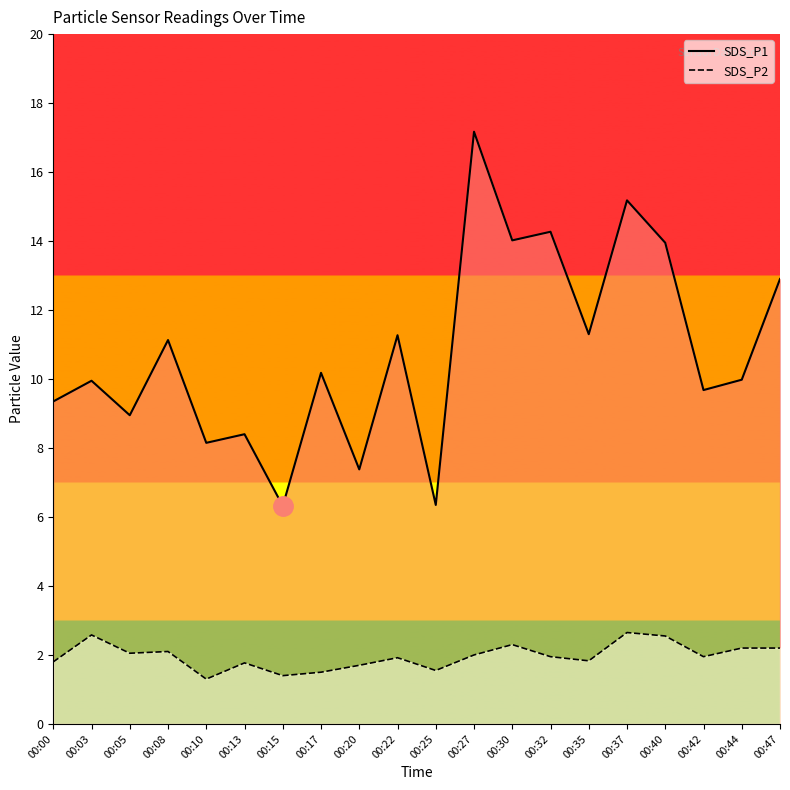

Which series has the largest total across all categories?

SDS_P1